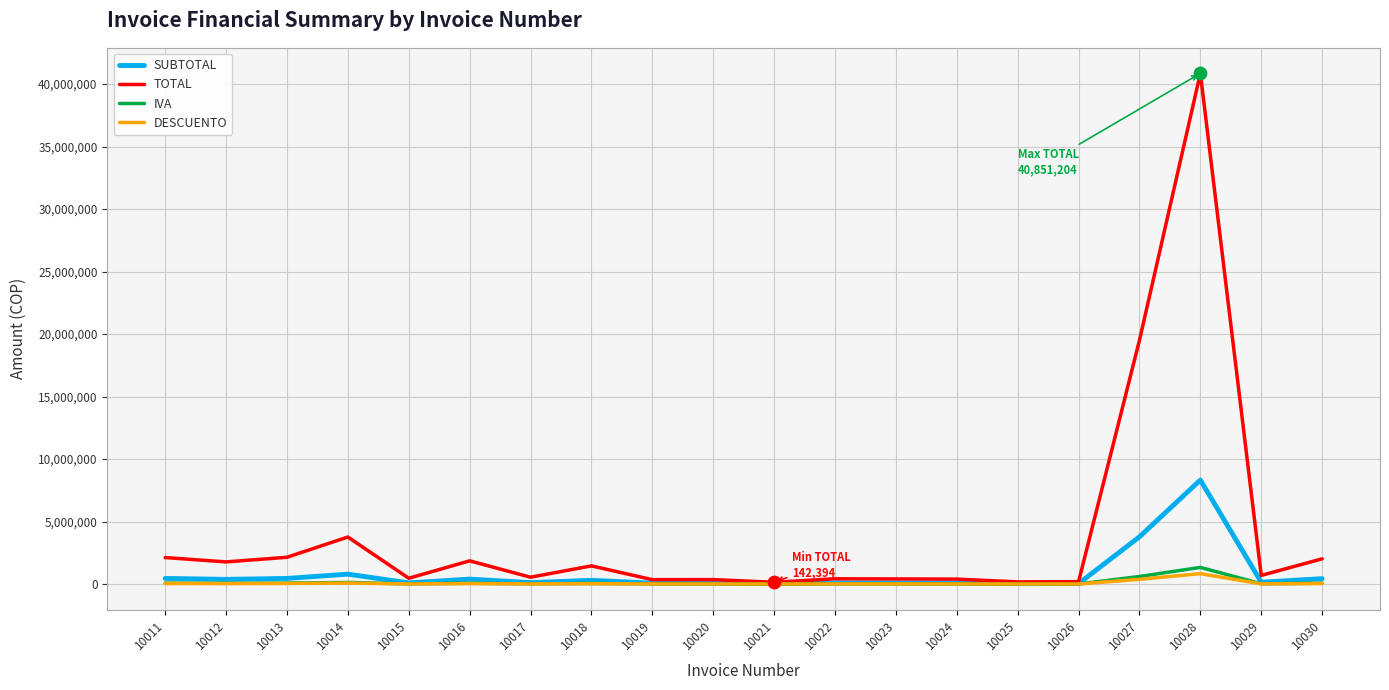

Which series has the largest range (max minus min)?

TOTAL